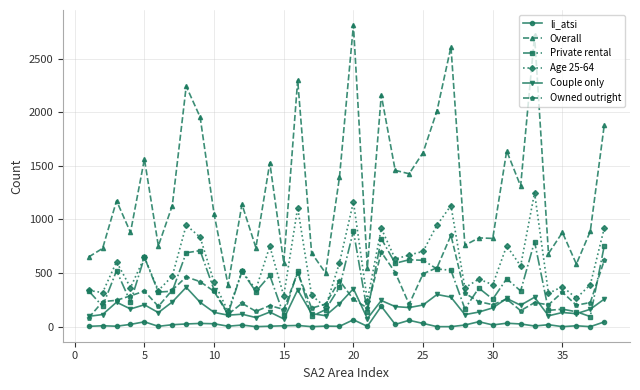

What is the maximum value for li_atsi?

190